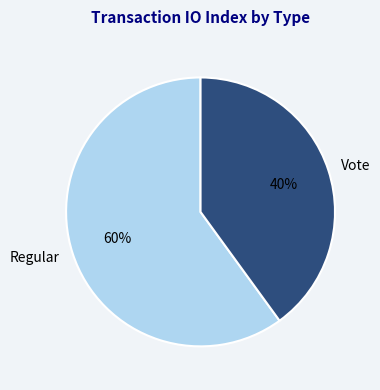

What percentage is the Vote slice, to the nearest percent?

40%